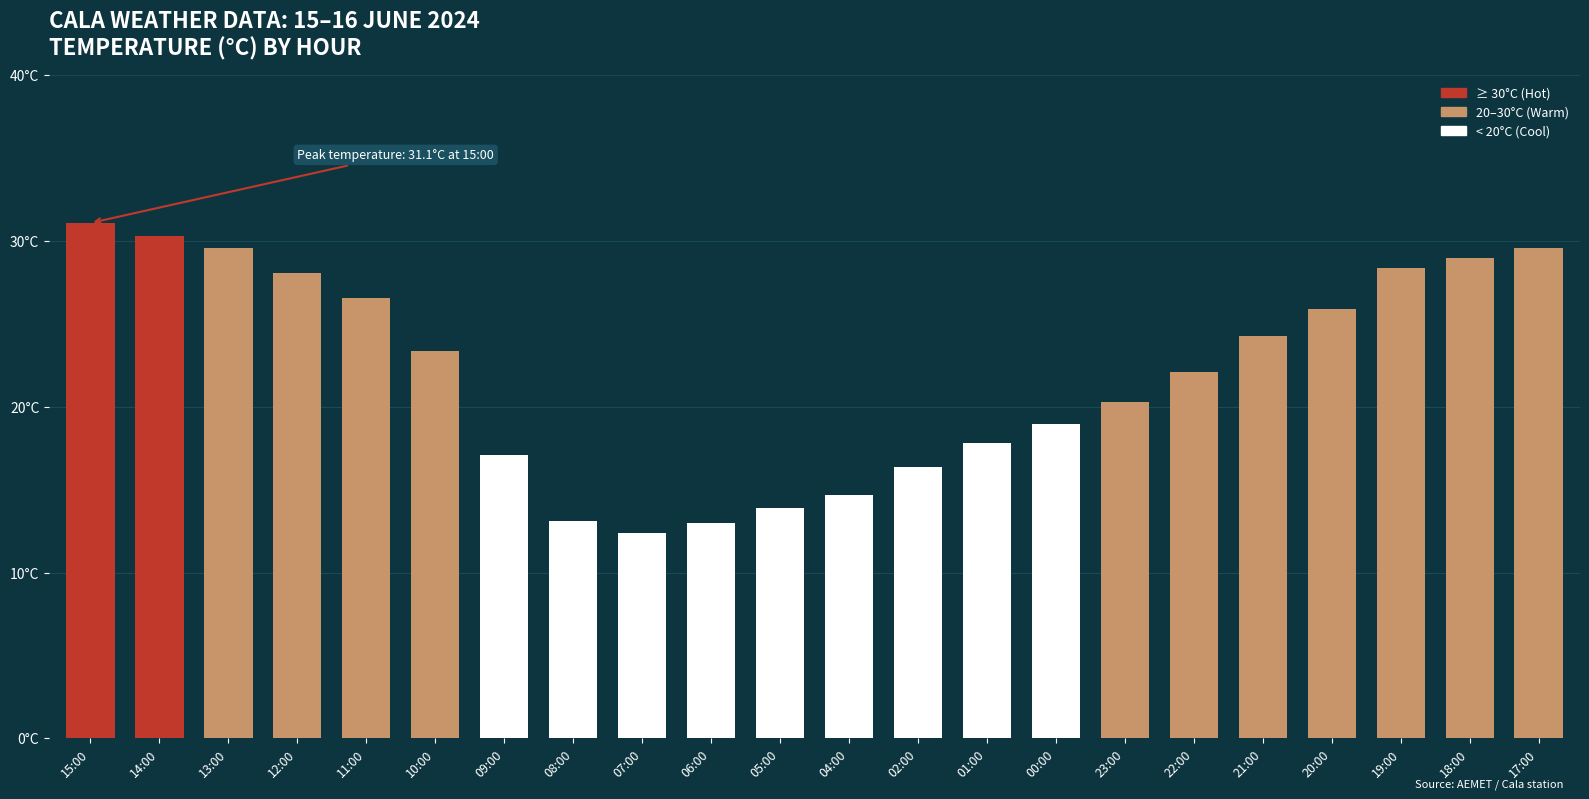

Which label corresponds to the largest value in the chart?

15:00